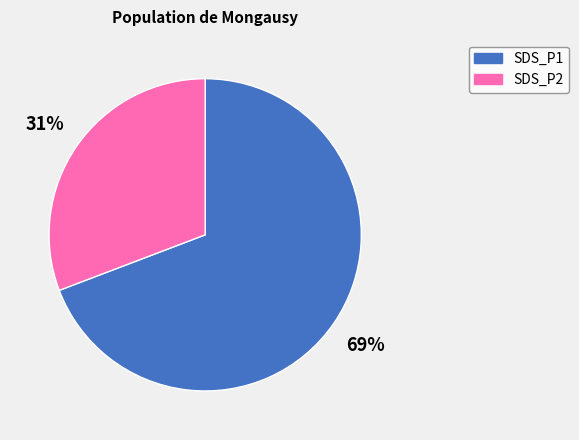

Which slice is the largest?

SDS_P1